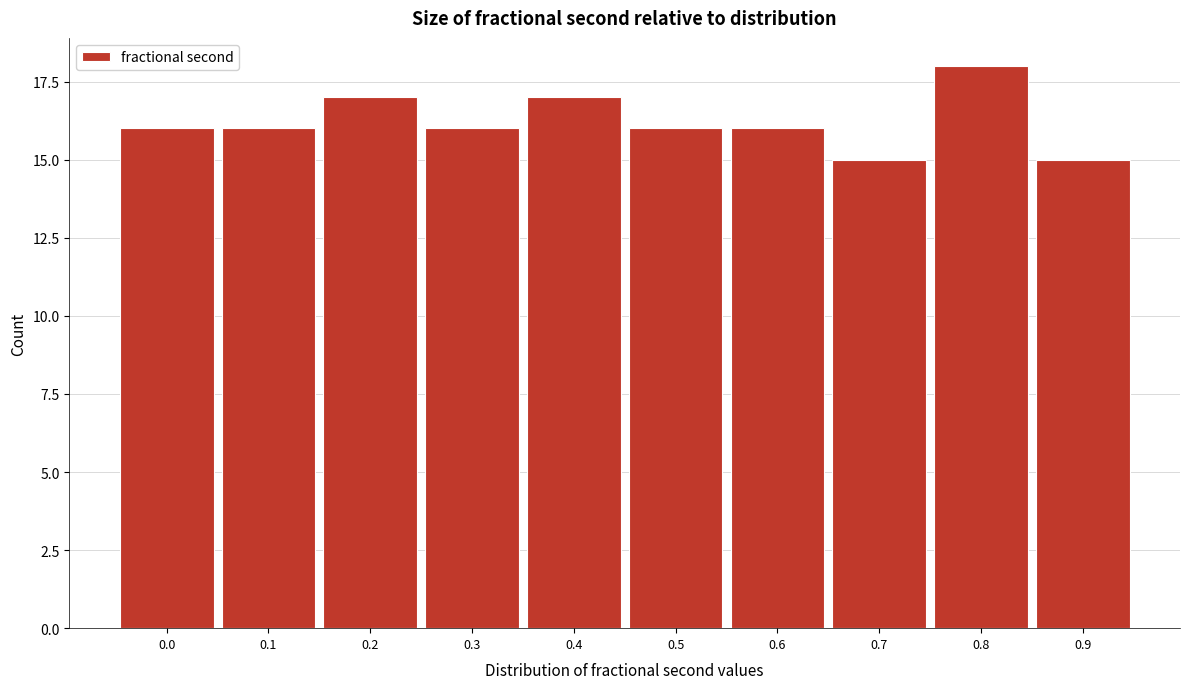

Reading right to left, what are all the values shown in this chart?

15	18	15	16	16	17	16	17	16	16